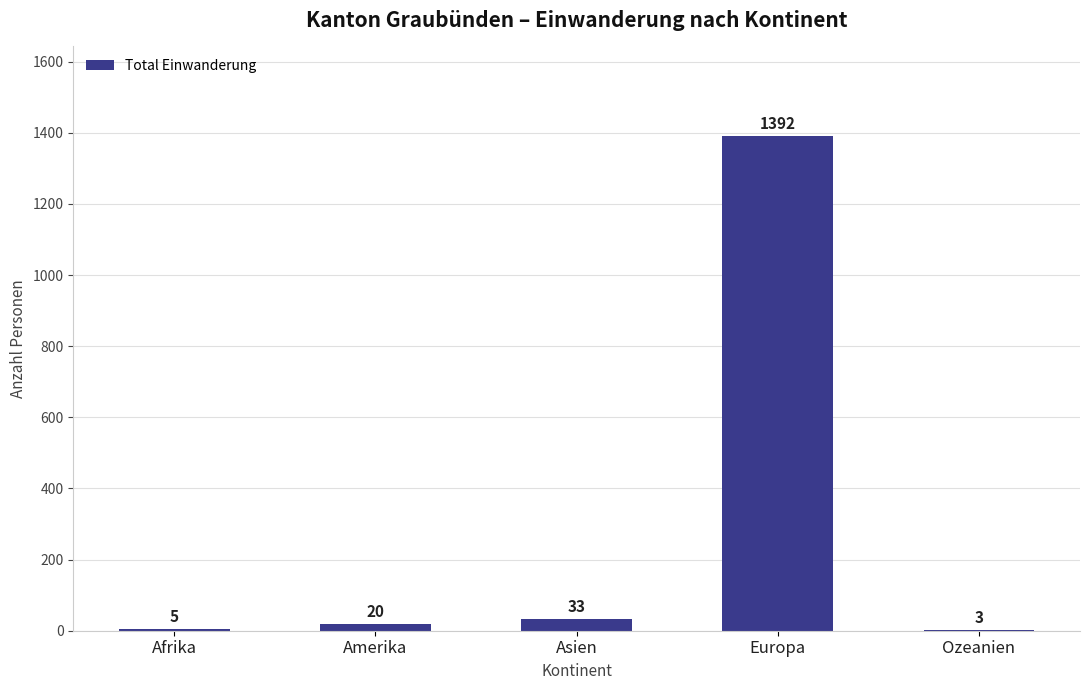

Where is the data nearest to the value 697?

Asien